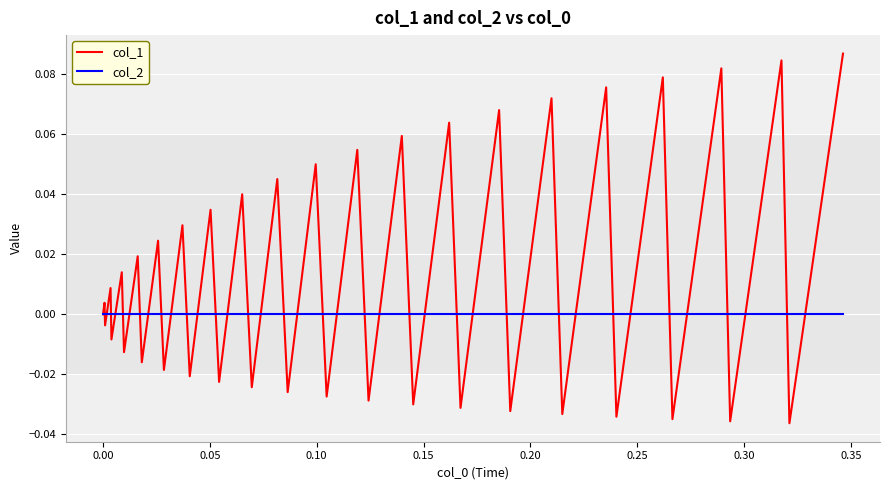

Which series has the widest spread of values?

col_1